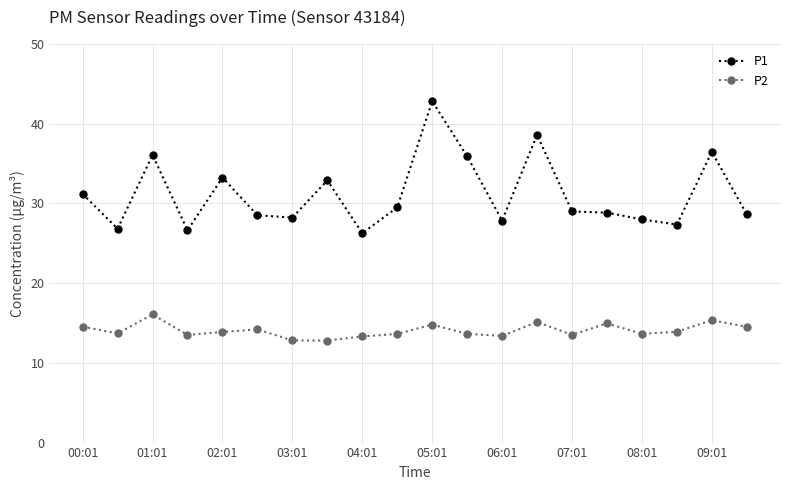

Which series has the largest total across all categories?

P1